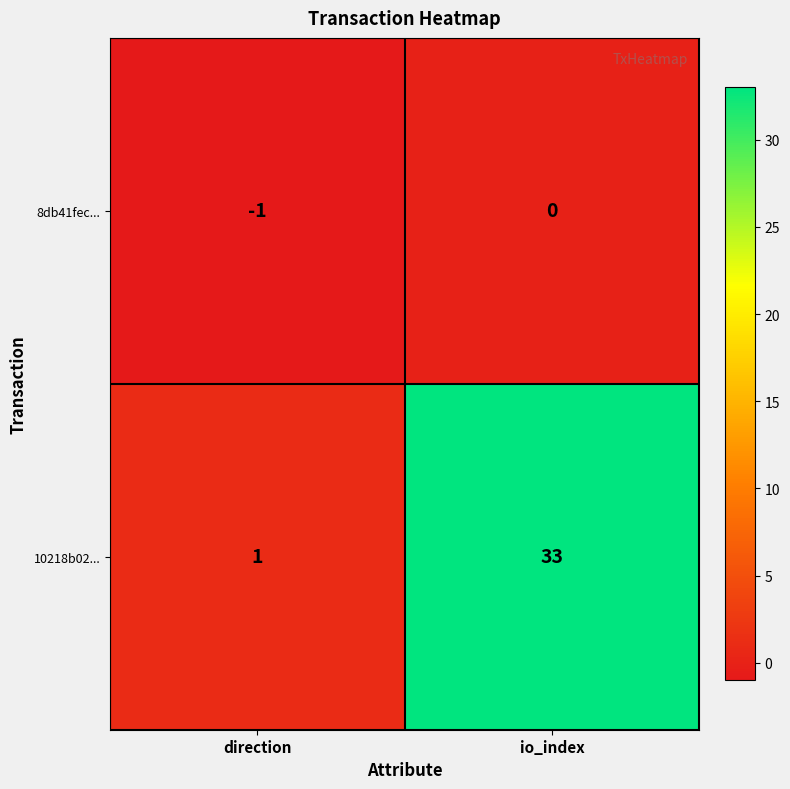

Between direction and io_index, which series saw the biggest shift?

10218b02...